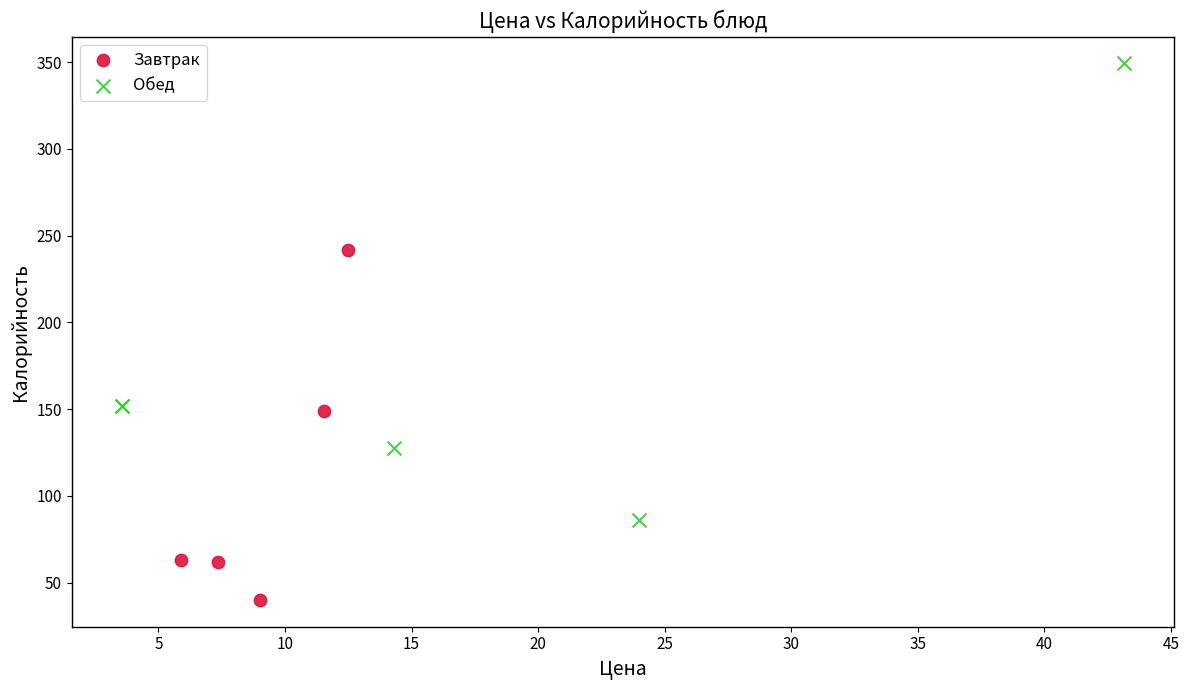

What are all the series names shown in the legend?

Завтрак, Обед